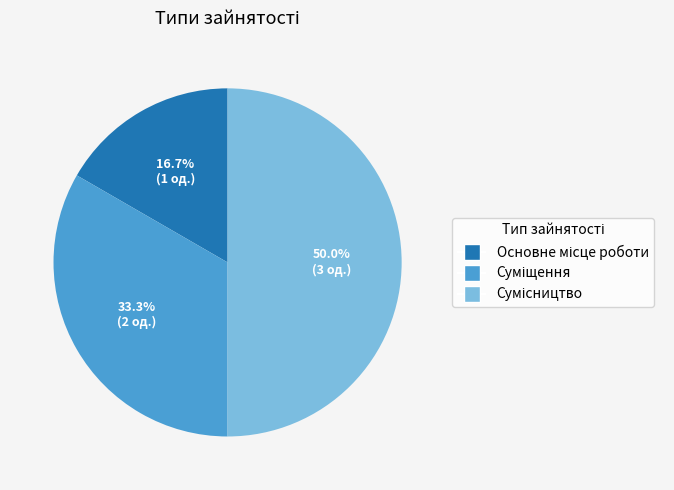

Which has a higher value, Основне місце роботи or Сумісництво?

Сумісництво